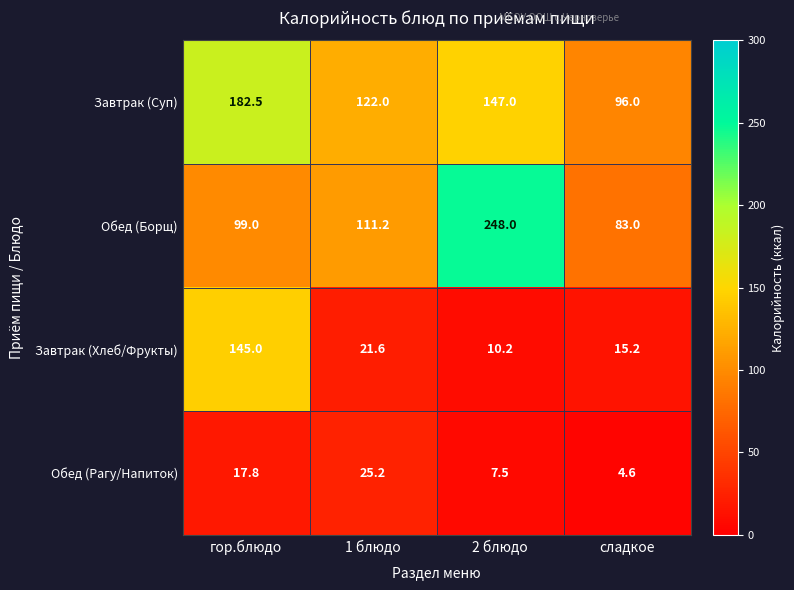

Reading left to right, extract all data points from this chart.

Завтрак (Суп): 182.5	122.0	147.0	96.0
Обед (Борщ): 99.0	111.2	248.0	83.0
Завтрак (Хлеб/Фрукты): 145.0	21.6	10.2	15.2
Обед (Рагу/Напиток): 17.8	25.2	7.5	4.6